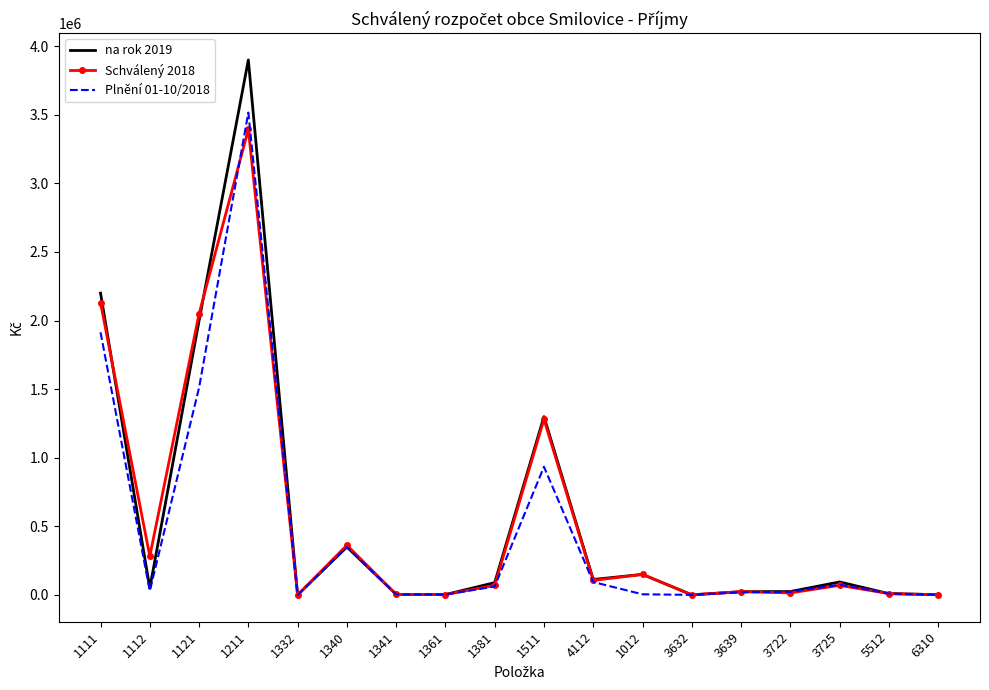

At which category is the sum across all series the highest?

1211